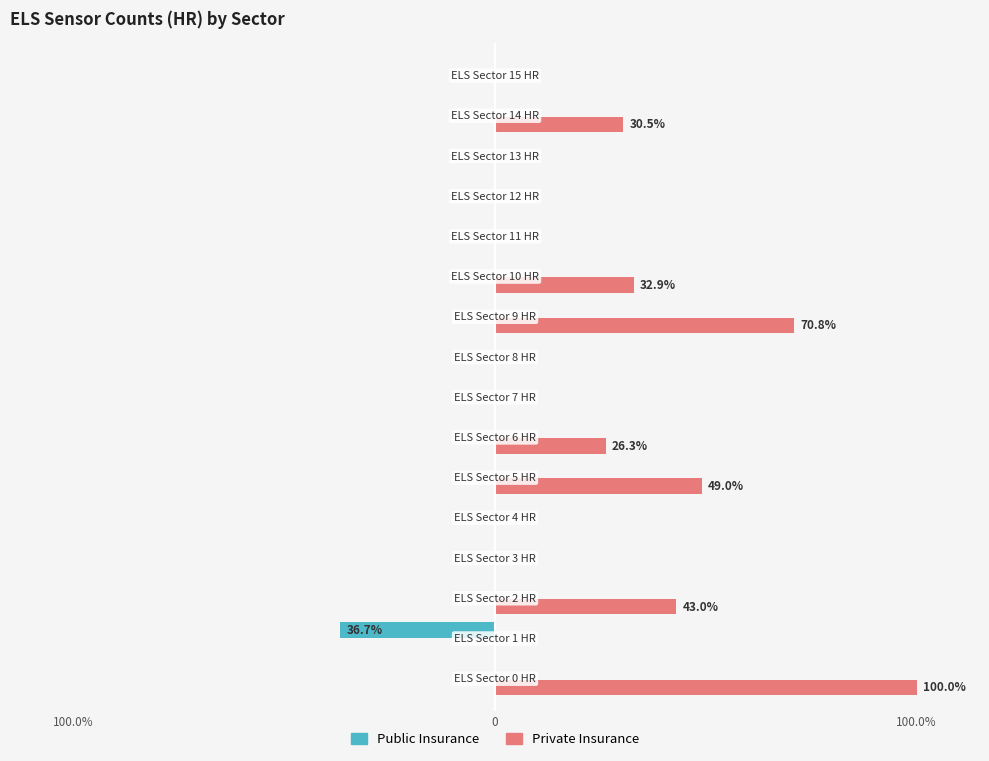

What are all the series names shown in the legend?

Public Insurance, Private Insurance